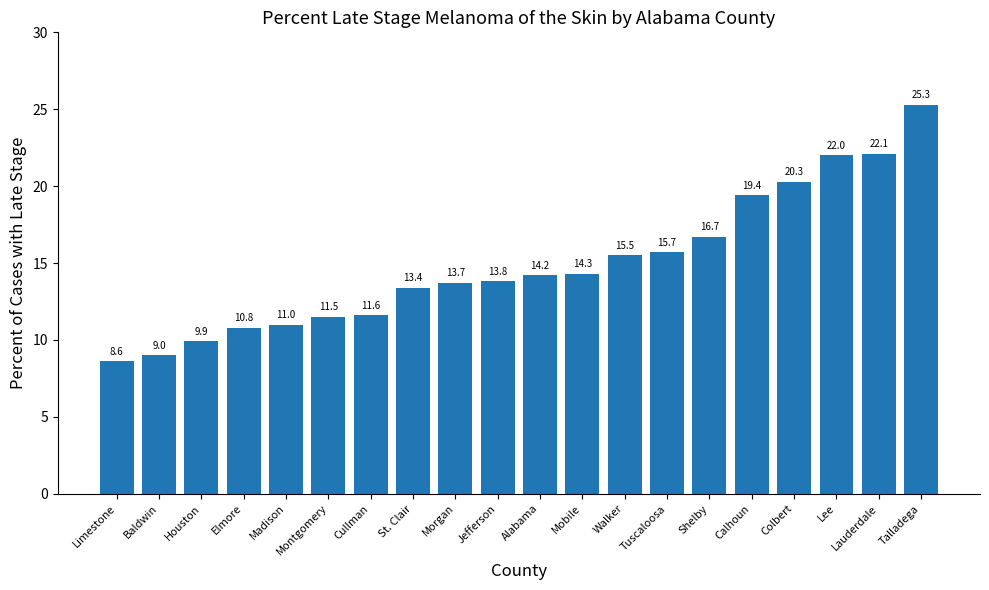

Reading left to right, transcribe all the data shown in this chart.

8.6	9.0	9.9	10.8	11.0	11.5	11.6	13.4	13.7	13.8	14.2	14.3	15.5	15.7	16.7	19.4	20.3	22.0	22.1	25.3